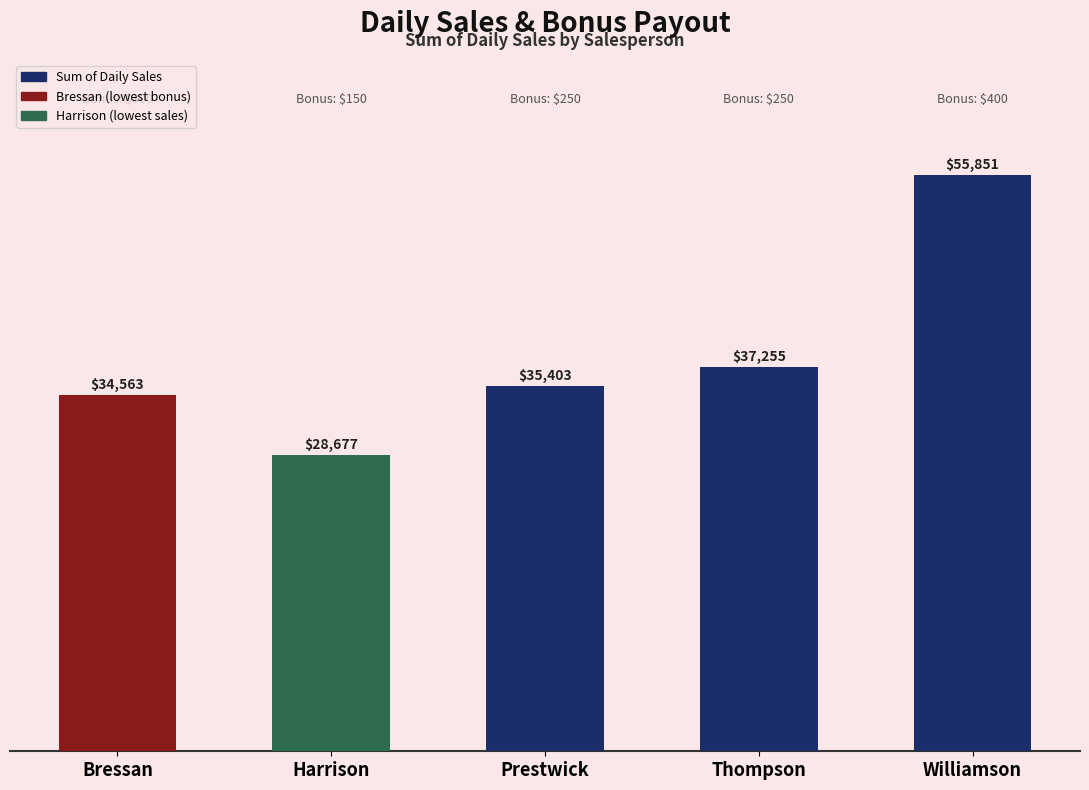

What is the label of the 2nd bar from the right?

Thompson